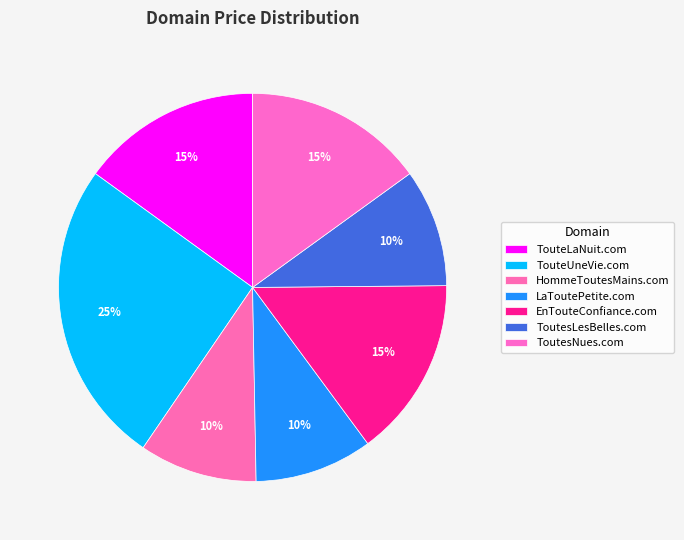

How many segments does this pie chart have?

7